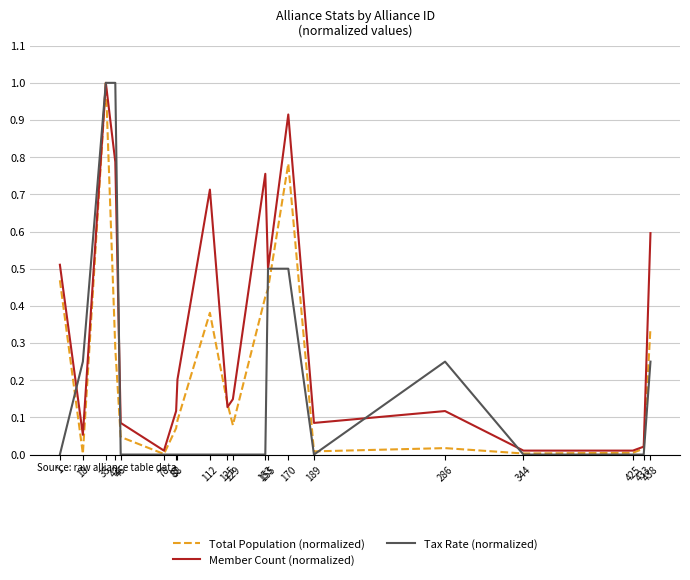

Which series ends up on top after the final intersection of Total Population (normalized) and Tax Rate (normalized)?

Total Population (normalized)